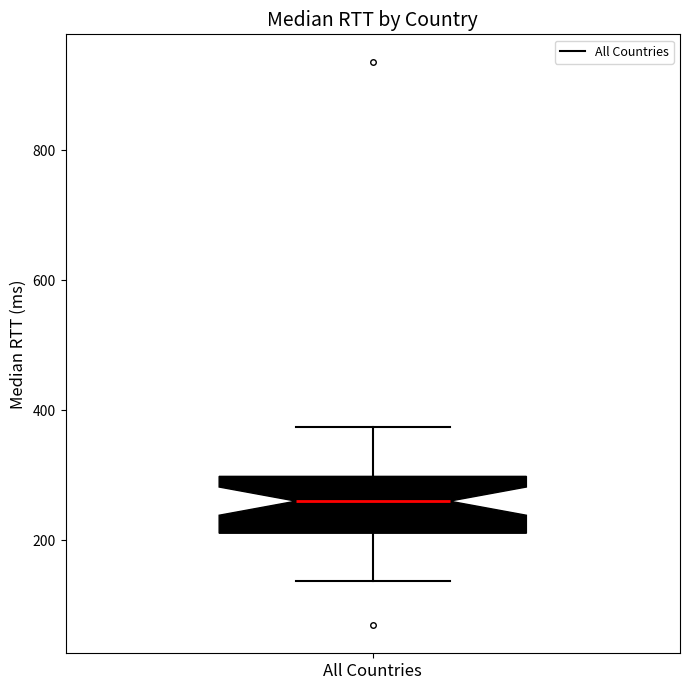

Transcribe this box plot: give where the median line is, the range the box spans, and where the two whiskers end, as read against the y-axis. The values are not printed on the chart, so give them approximately, as read against the axis.

median 260, box 220 to 300, whiskers 140 to 380